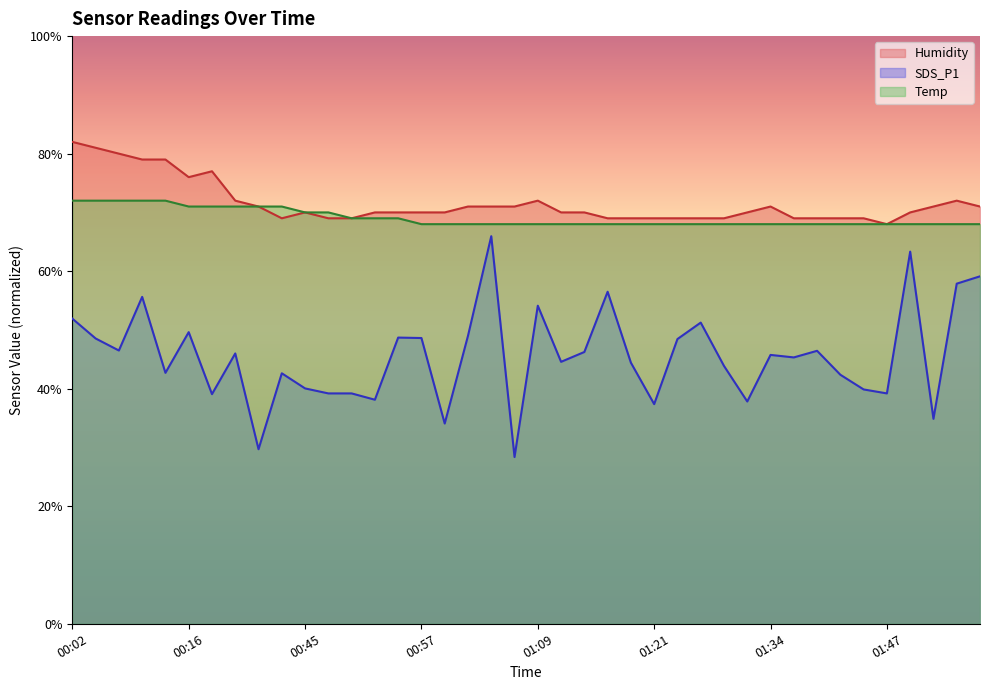

Which category has the lowest value across all series?

01:06